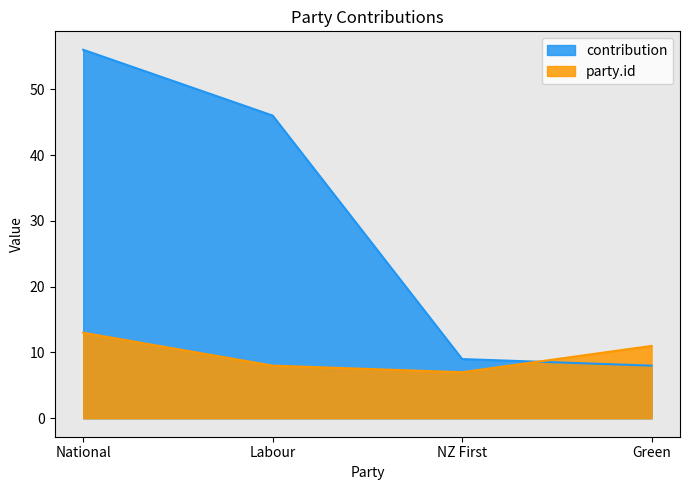

Which category has the lowest value in the contribution series?

Green